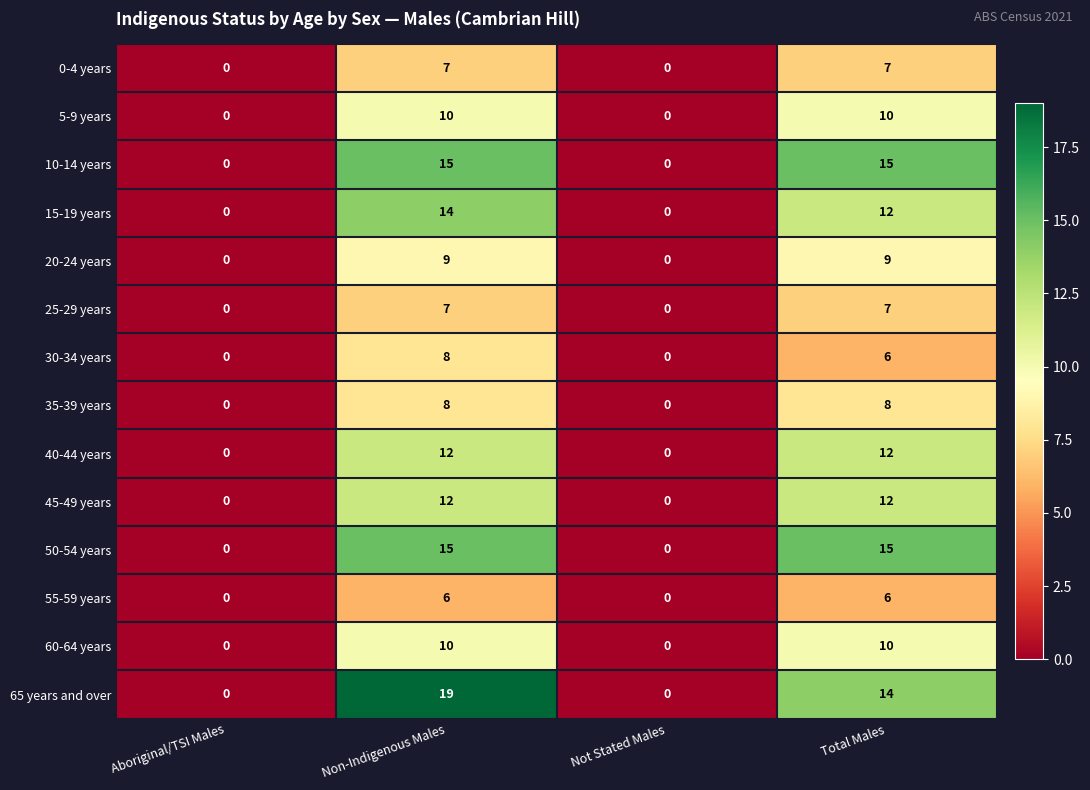

What is the difference between the second highest and minimum values in the 45-49 years series?

12